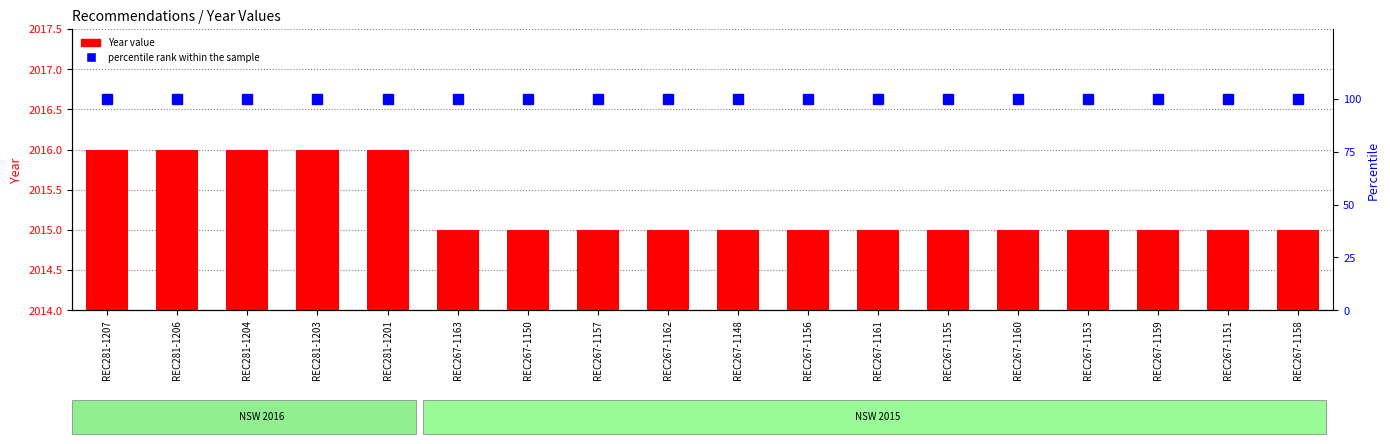

Reading left to right, list all the values displayed in this chart.

Year: 2016	2016	2016	2016	2016	2015	2015	2015	2015	2015	2015	2015	2015	2015	2015	2015	2015	2015
percentile rank within the sample: 100	100	100	100	100	100	100	100	100	100	100	100	100	100	100	100	100	100